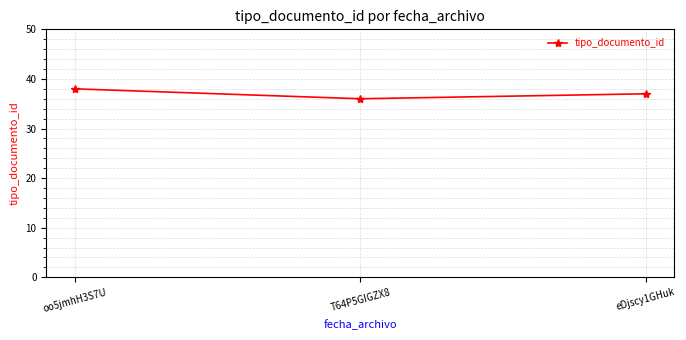

List the labels in order of value, largest first.

oo5jmhH3S7U, eDjscy1GHuk, T64P5GIGZX8